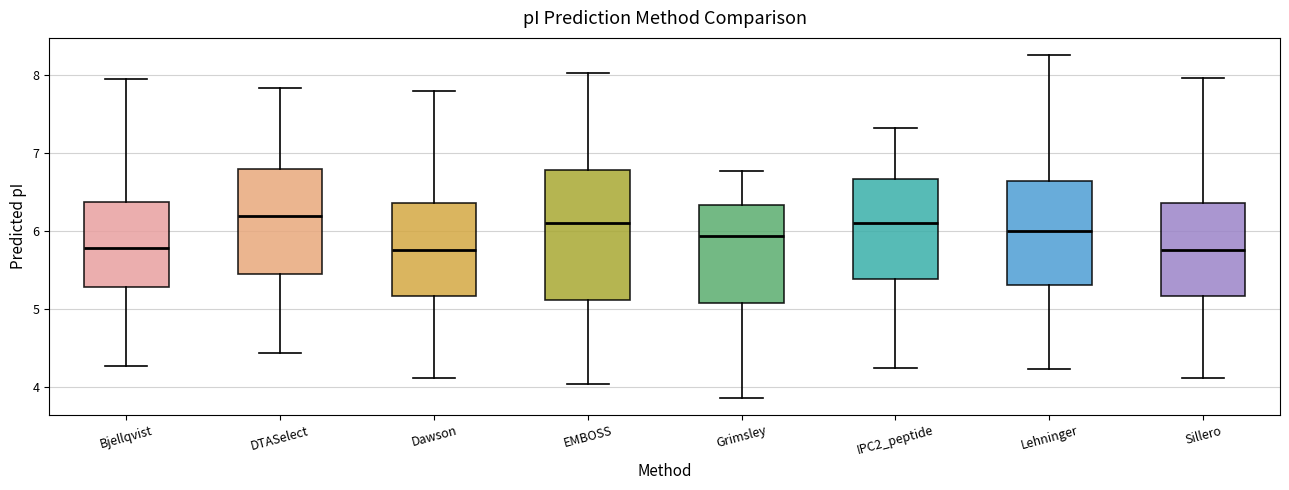

Reading left to right, transcribe this box plot: for each box, give where its median line is, the range the box spans, and where its two whiskers end, as read against the y-axis. The values are not printed on the chart, so give them approximately, as read against the axis.

Bjellqvist: median 5.8, box 5.3 to 6.4, whiskers 4.3 to 8.0
DTASelect: median 6.2, box 5.4 to 6.8, whiskers 4.4 to 7.8
Dawson: median 5.8, box 5.2 to 6.4, whiskers 4.1 to 7.8
EMBOSS: median 6.1, box 5.1 to 6.8, whiskers 4.0 to 8.0
Grimsley: median 5.9, box 5.1 to 6.3, whiskers 3.9 to 6.8
IPC2_peptide: median 6.1, box 5.4 to 6.7, whiskers 4.2 to 7.3
Lehninger: median 6.0, box 5.3 to 6.6, whiskers 4.2 to 8.3
Sillero: median 5.8, box 5.2 to 6.4, whiskers 4.1 to 8.0